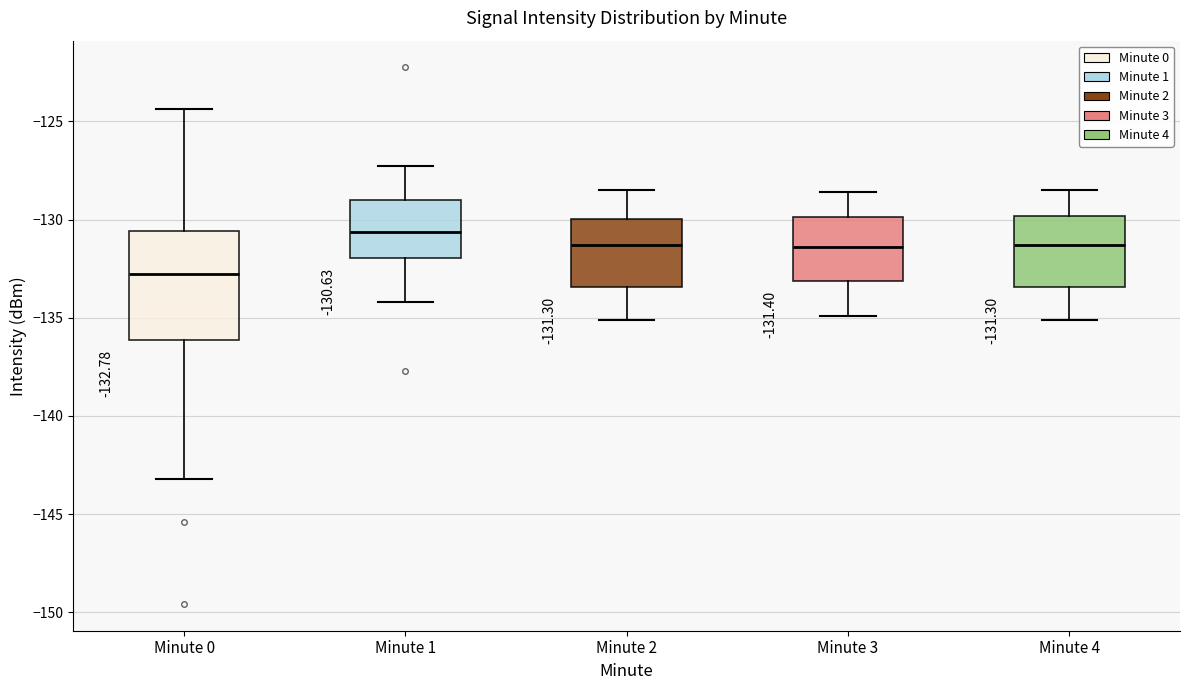

Which box's median line is the highest?

Minute 1